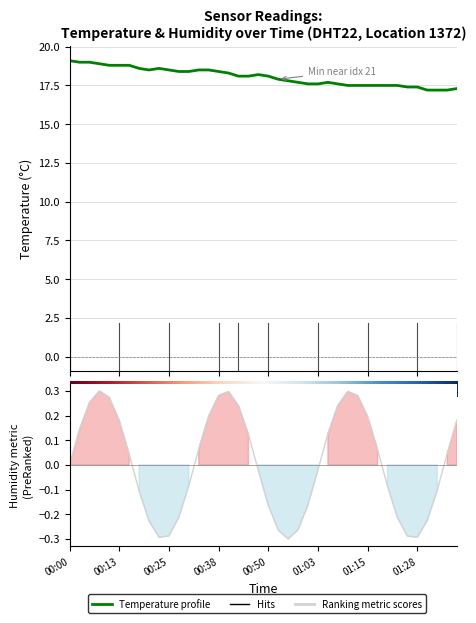

Is it true that the value at 00:15 is 18.8?

True